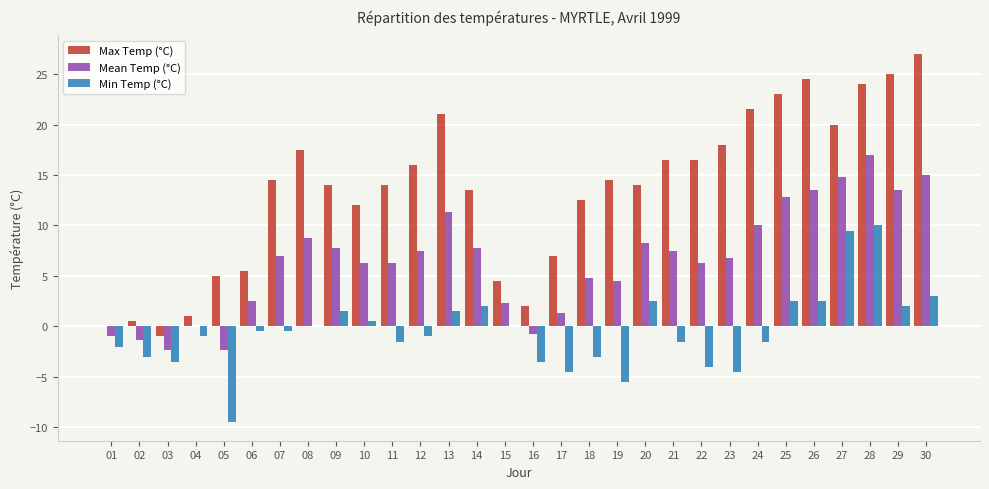

The value of Max Temp (°C) at 28 is 24.0. True or false?

True